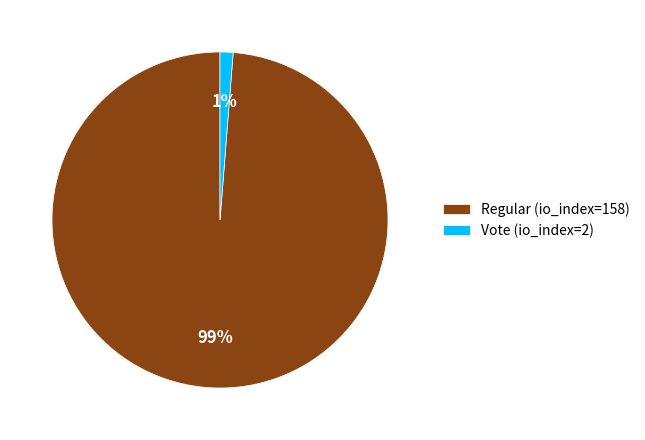

To the nearest percent, what is the average slice percentage?

50%